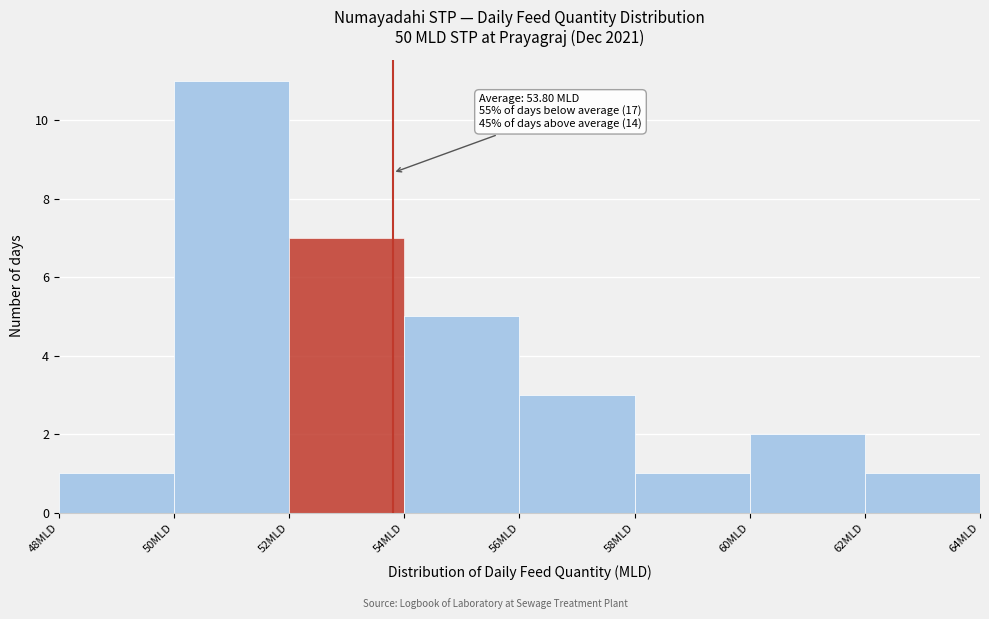

Which range on the x-axis has the tallest bar?

50 to 52